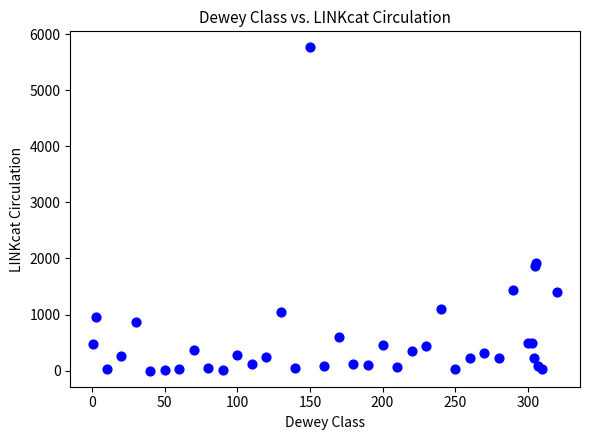

What Y value in the scatter plot is closest to 2880?

1926